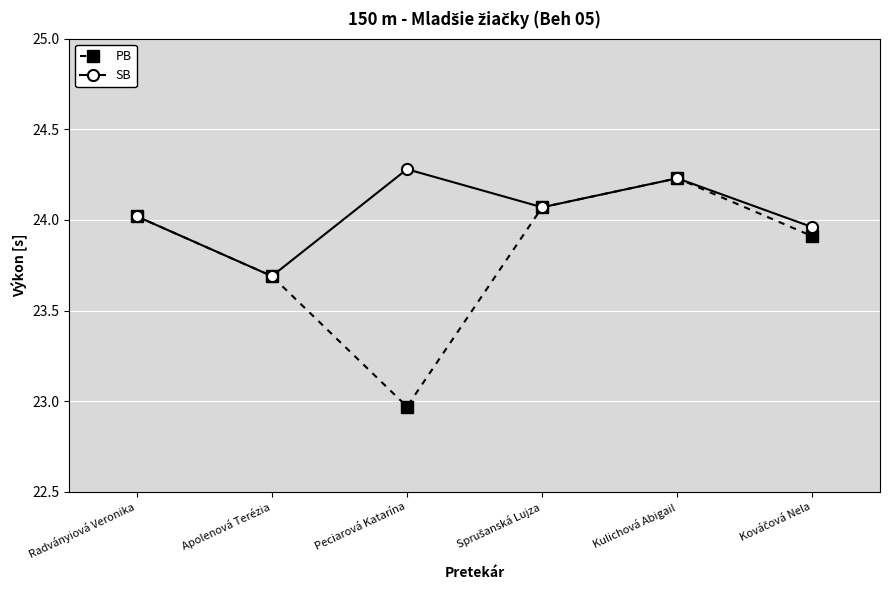

Is the value of SB at Radványiová Veronika greater than the value of PB at Kulichová Abigail?

No